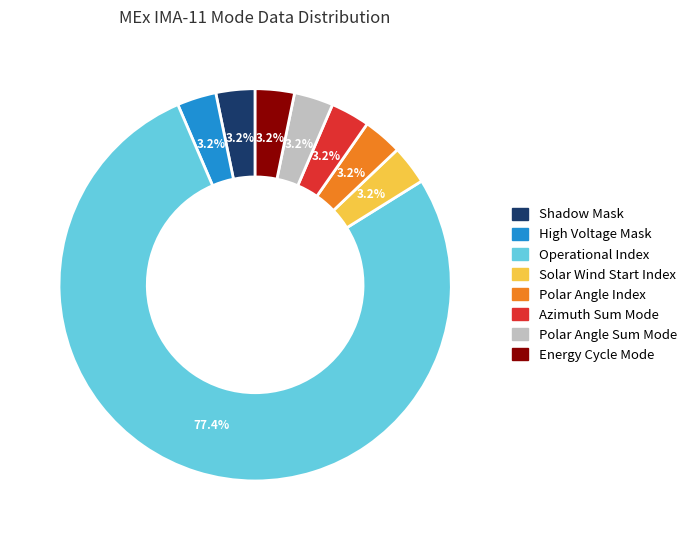

Is there any slice that represents more than half of the pie?

Yes